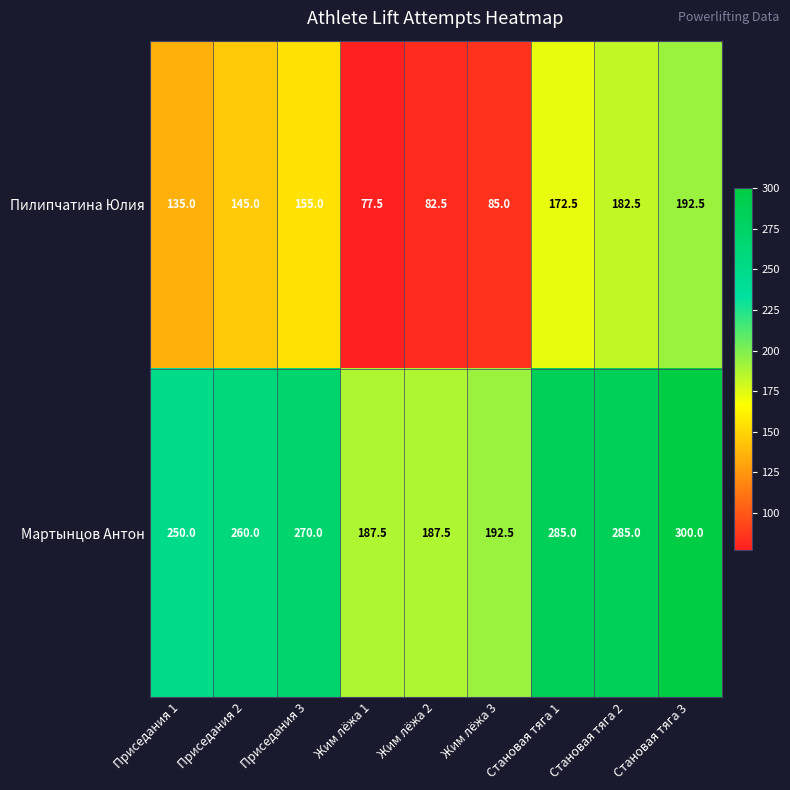

List the series in order of their overall mean, highest first.

Мартынцов Антон, Пилипчатина Юлия